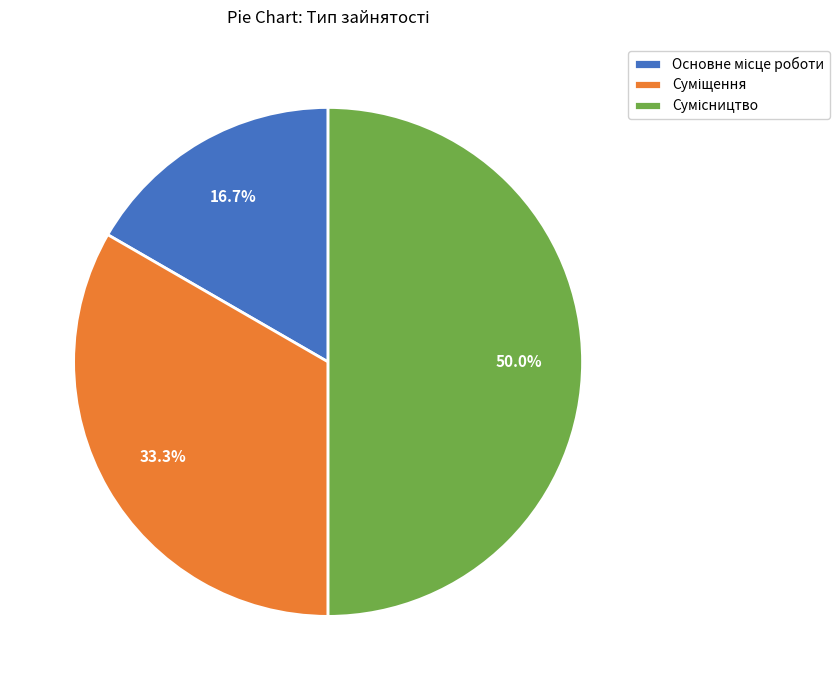

To the nearest percent, what is the difference between the Основне місце роботи and Сумісництво slice percentages?

33%